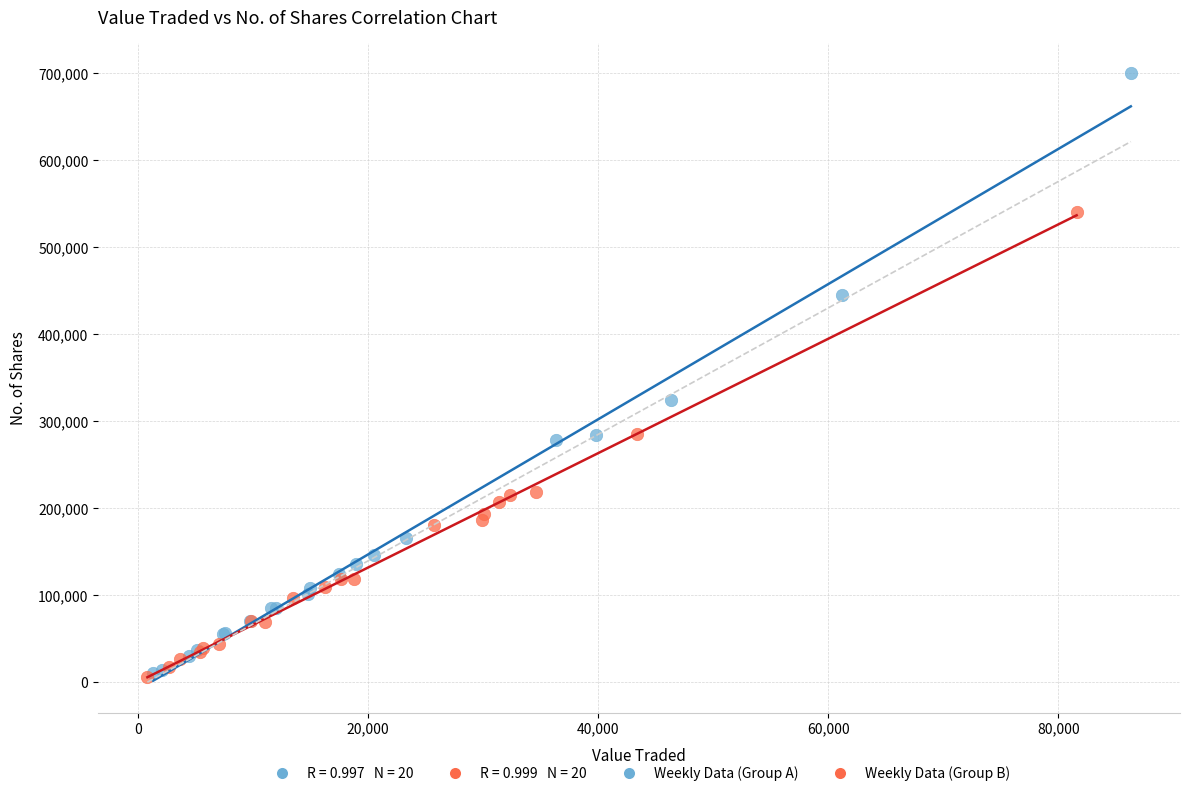

Which series contains the highest Y value?

Weekly Data (Group A)